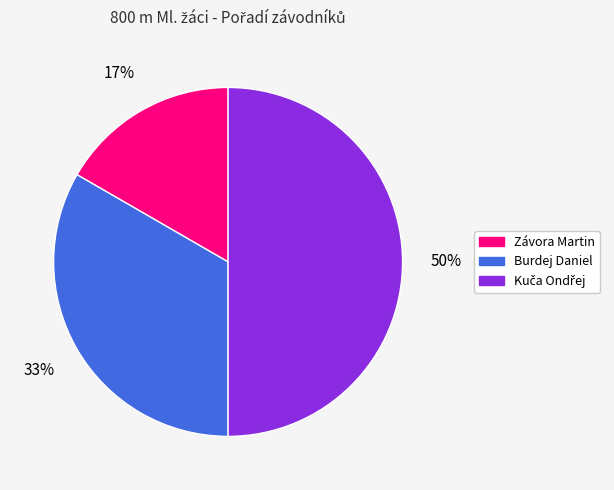

True or false: Burdej Daniel accounts for 24% of the total.

False